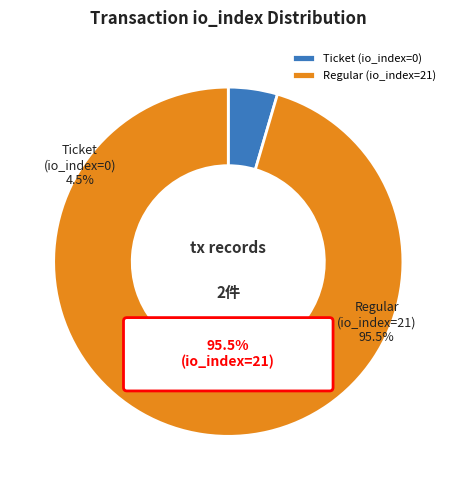

Count the number of slices in the pie.

2